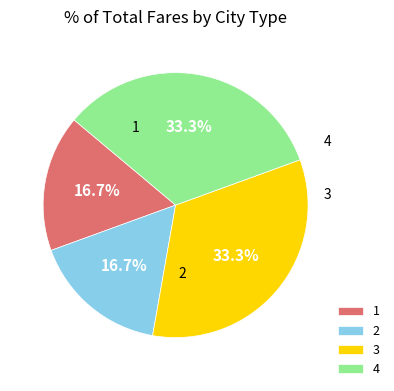

Combined, do 1 and 2 account for over 50%?

No